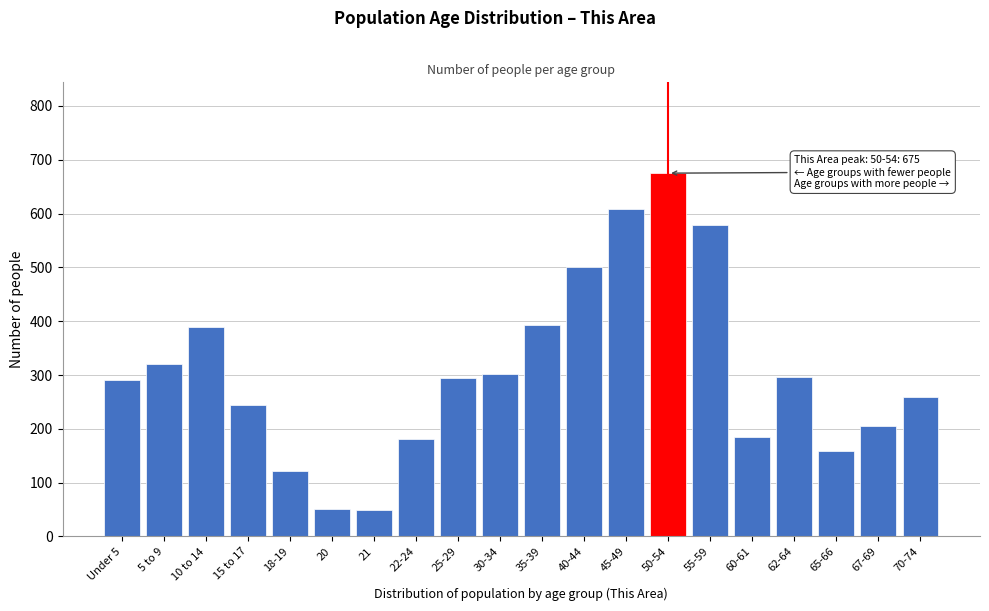

What is the label of the 7th bar from the right?

50-54